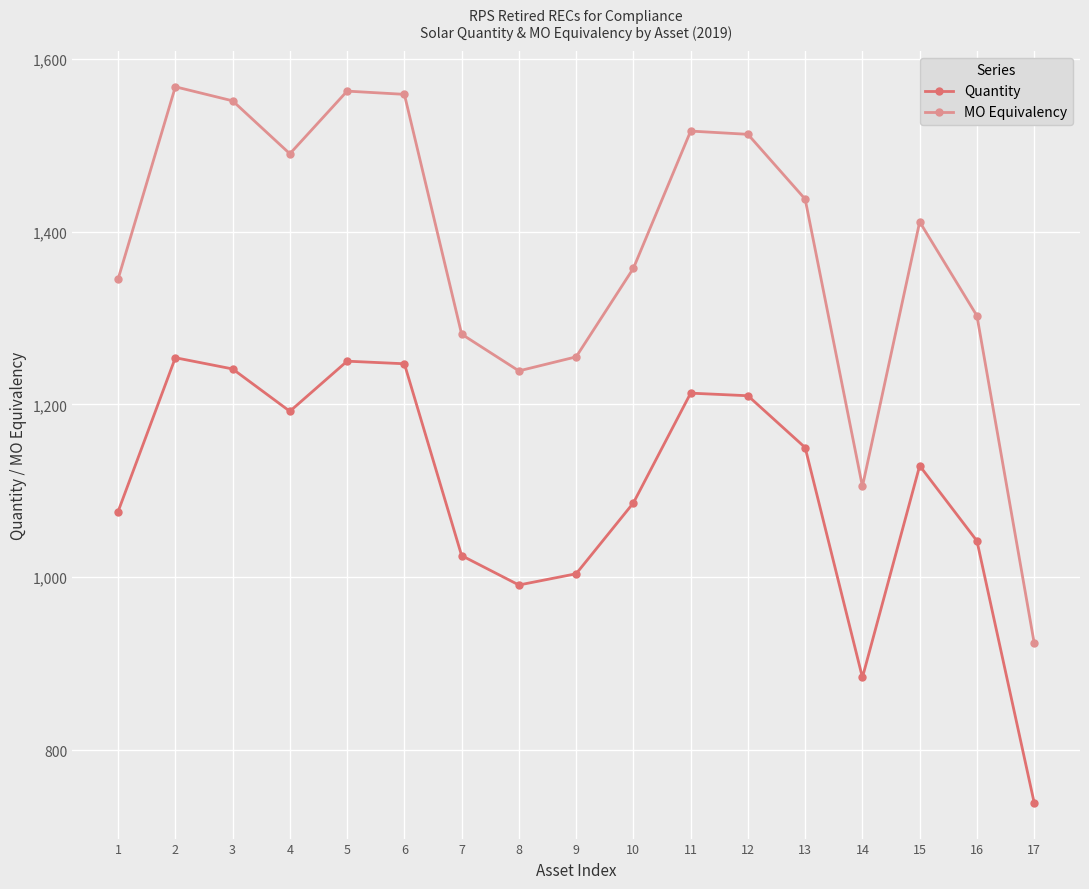

Which label corresponds to the smallest value in the chart?

17